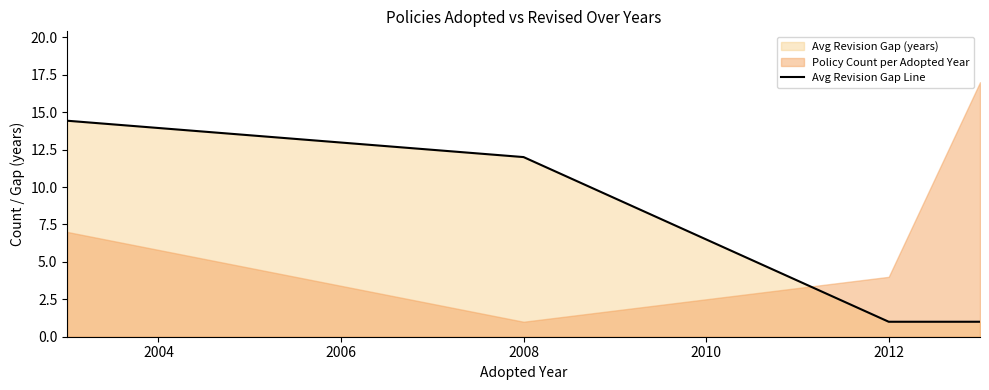

Is it true that Avg Revision Gap Line equals 1.0 at 2012?

True